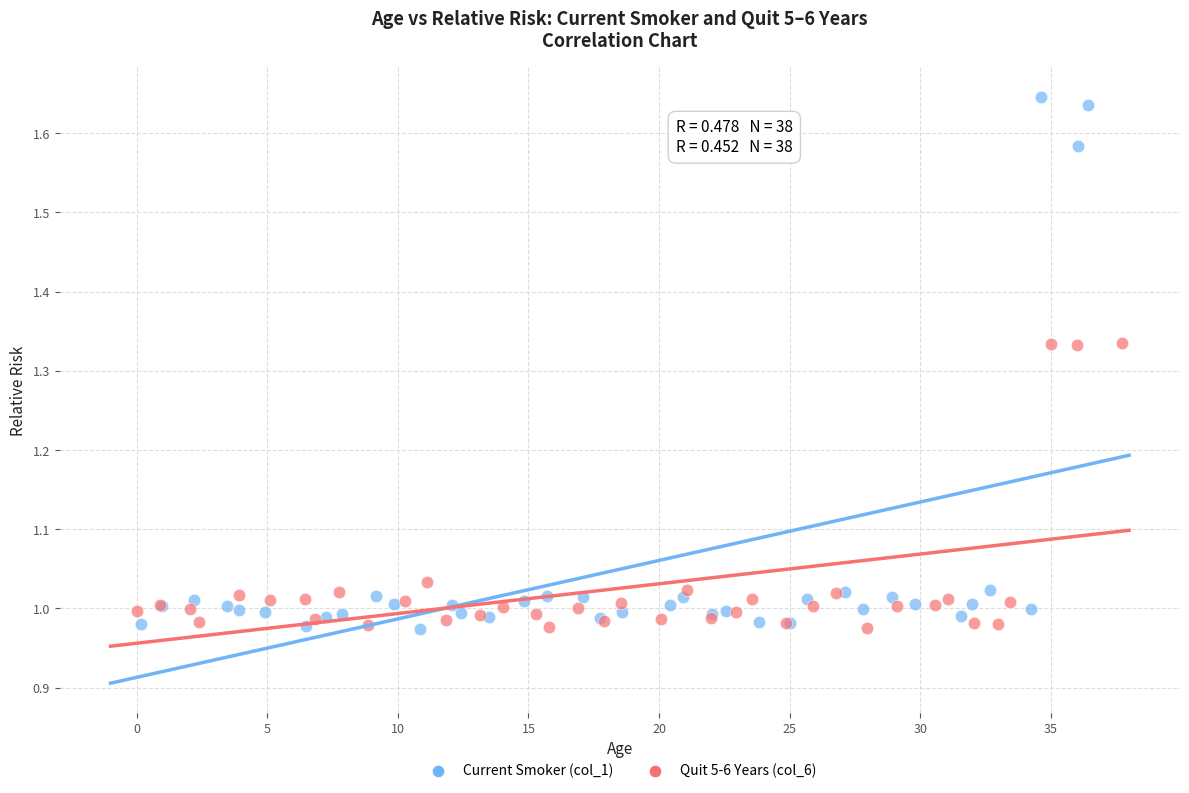

What are all the series names shown in the legend?

Current Smoker (col_1), Quit 5-6 Years (col_6)